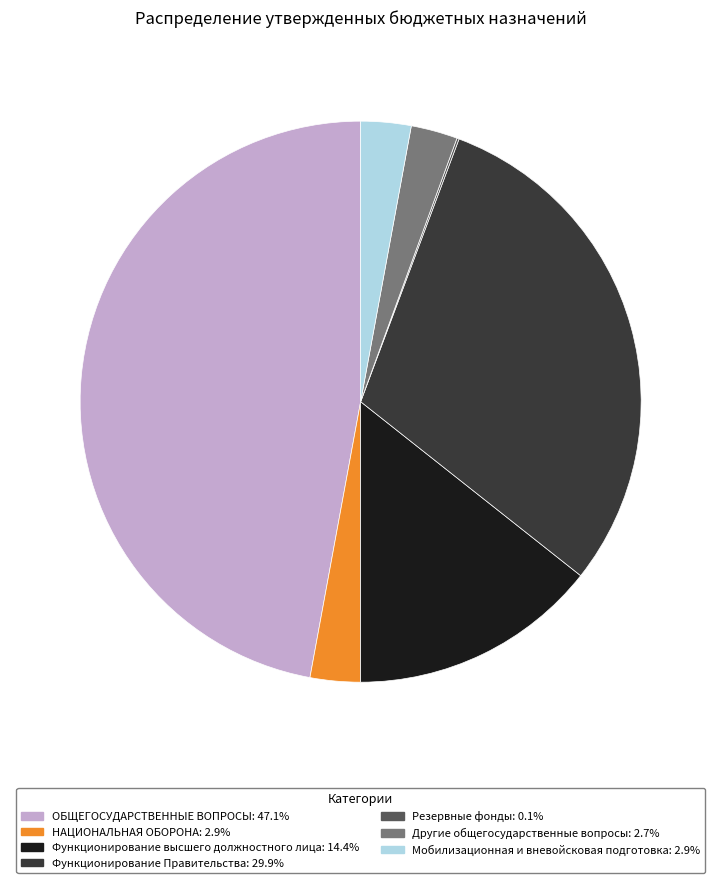

Is there a majority slice in this chart?

No